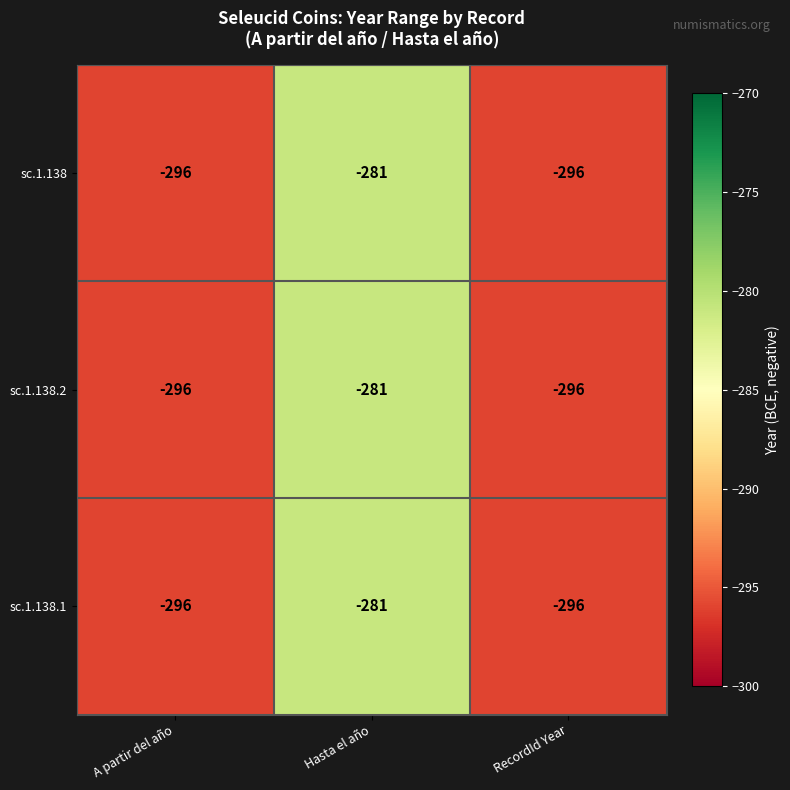

Count the number of data series in this chart.

3